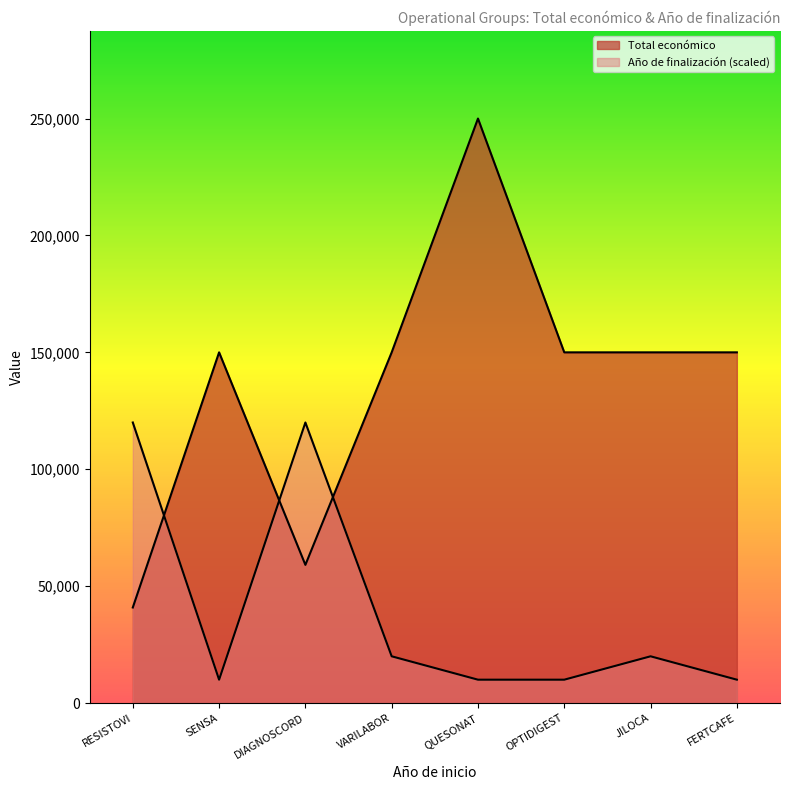

What is the label of the 8th point from the left?

FERTCAFE